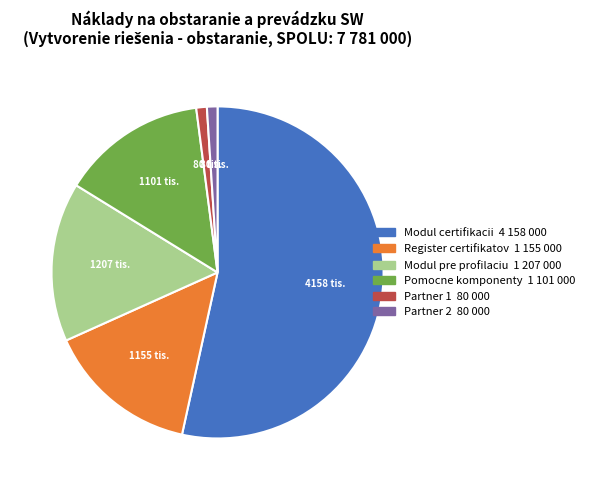

Is there any slice that represents more than half of the pie?

Yes